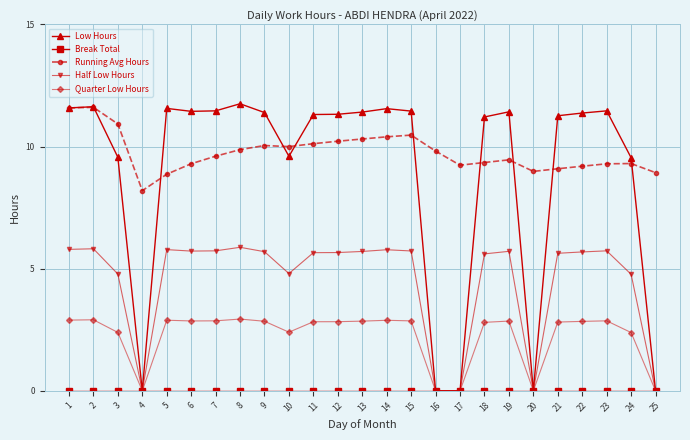

Which series has the widest spread of values?

Low Hours